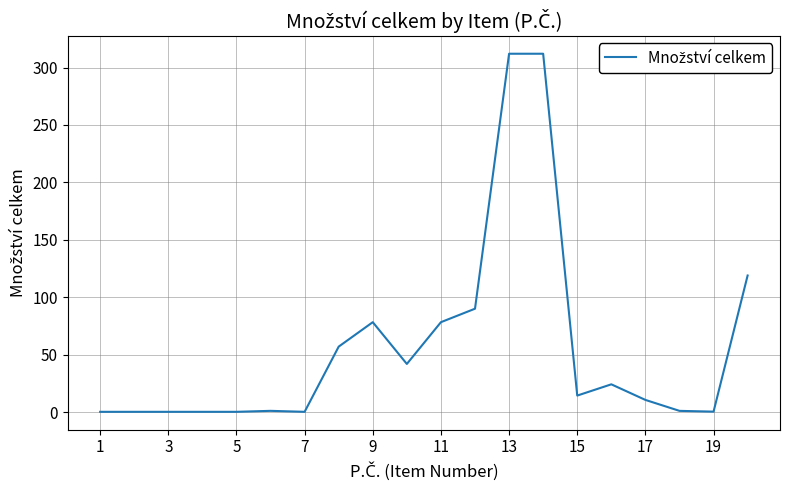

What is the maximum value shown in the chart?

312.0